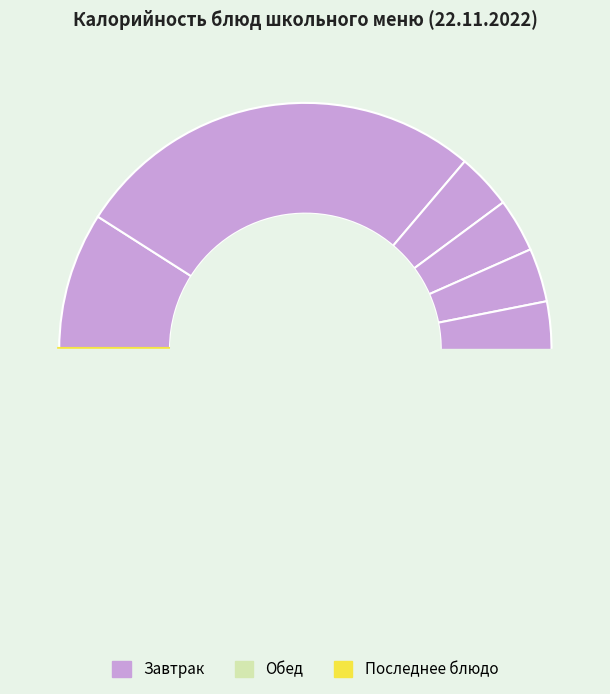

To the nearest percent, what portion does Борщ с капустой represent?

7%